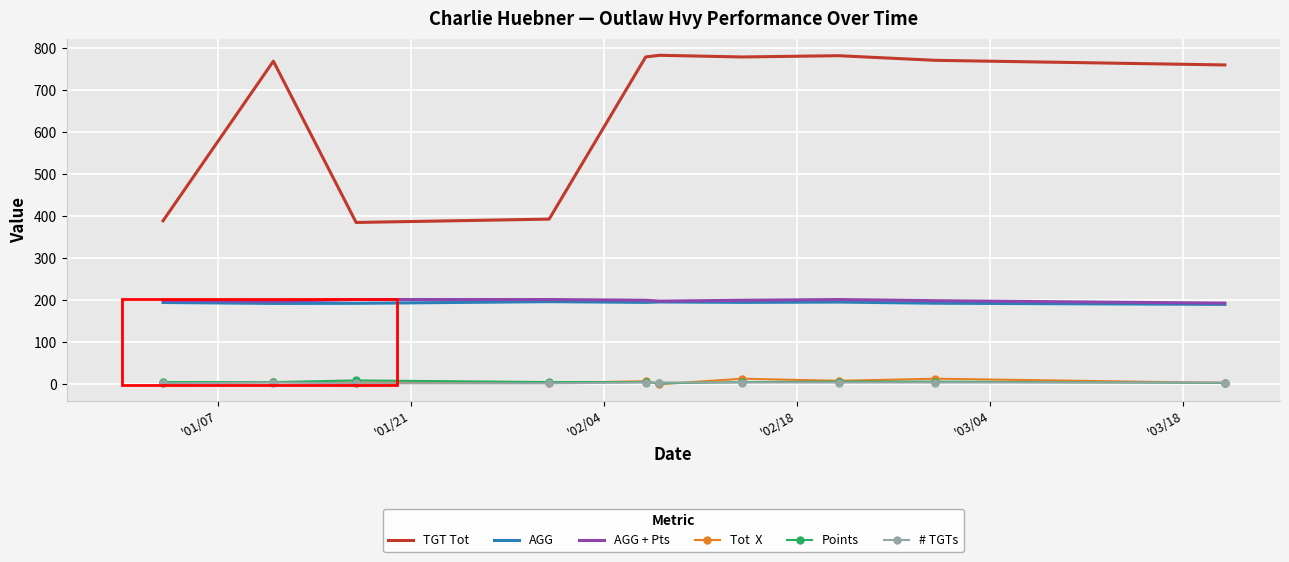

What is the maximum value shown in the chart?

783.0